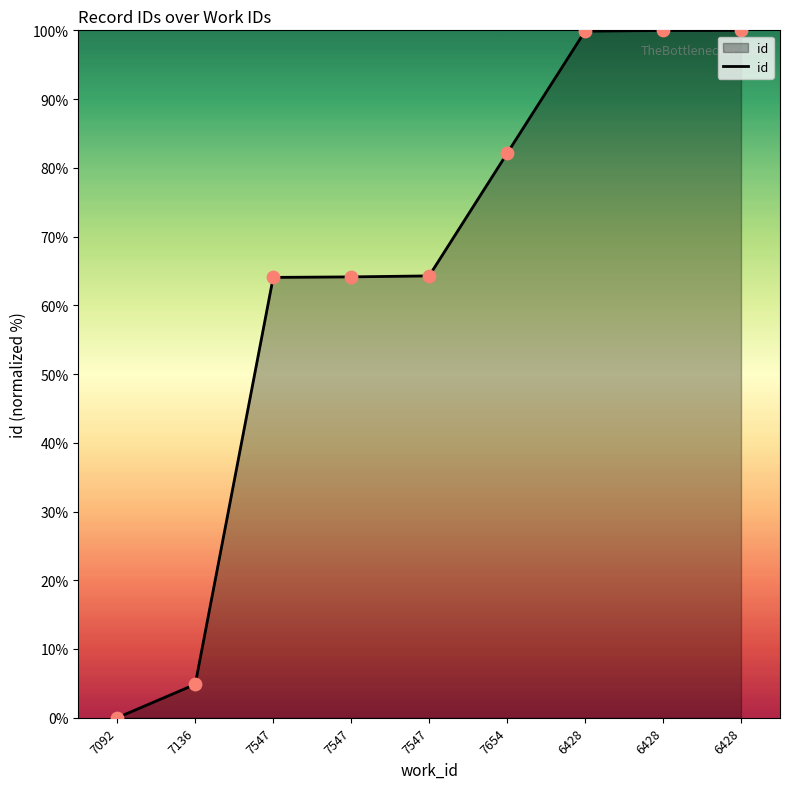

What is the change in value from 7136 to 7547?

+59.4